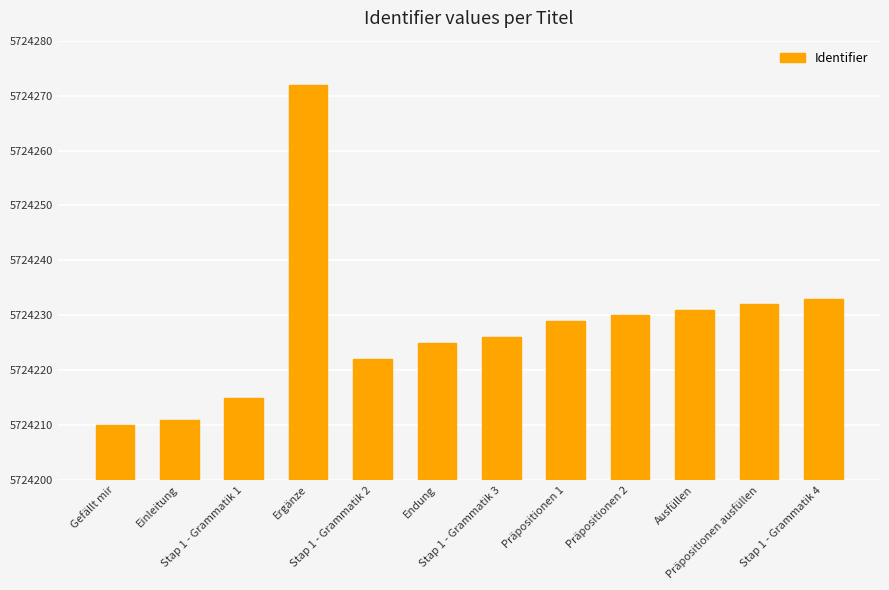

What is the difference between the values at Gefällt mir and Stap 1 - Grammatik 3?

16